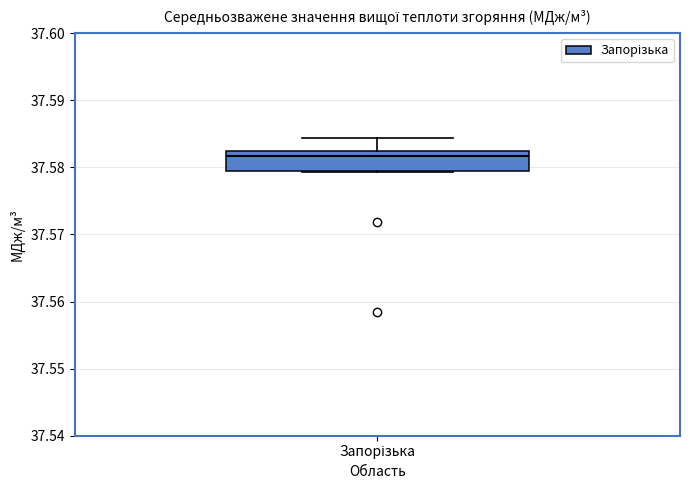

Where is the upper edge of the box for Запорізька on the y-axis? The values are not printed on the chart, so give them approximately, as read against the axis.

37.582